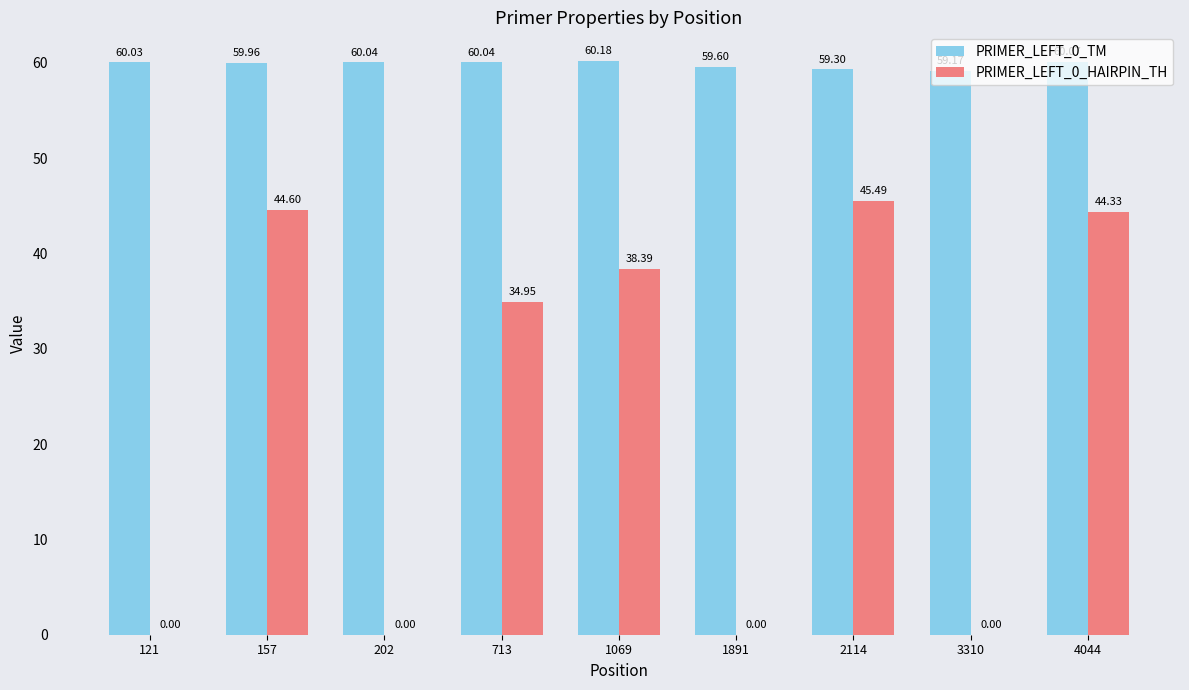

At which category is the sum across all series the highest?

2114